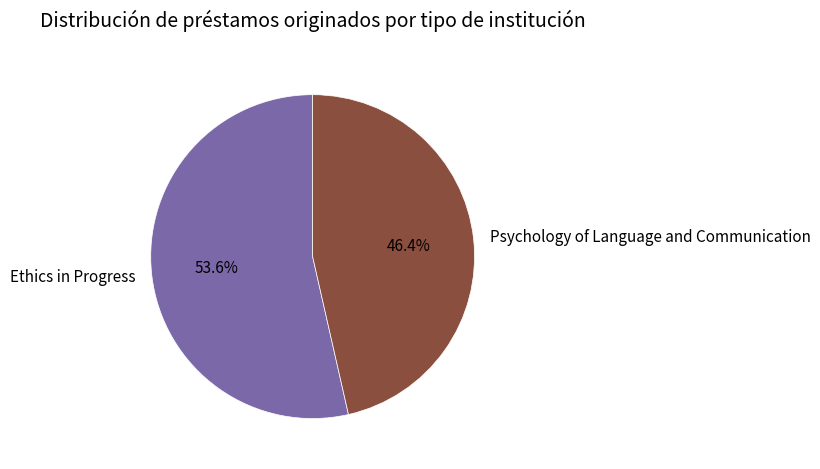

Is it true that Ethics in Progress is 54% of the pie?

True